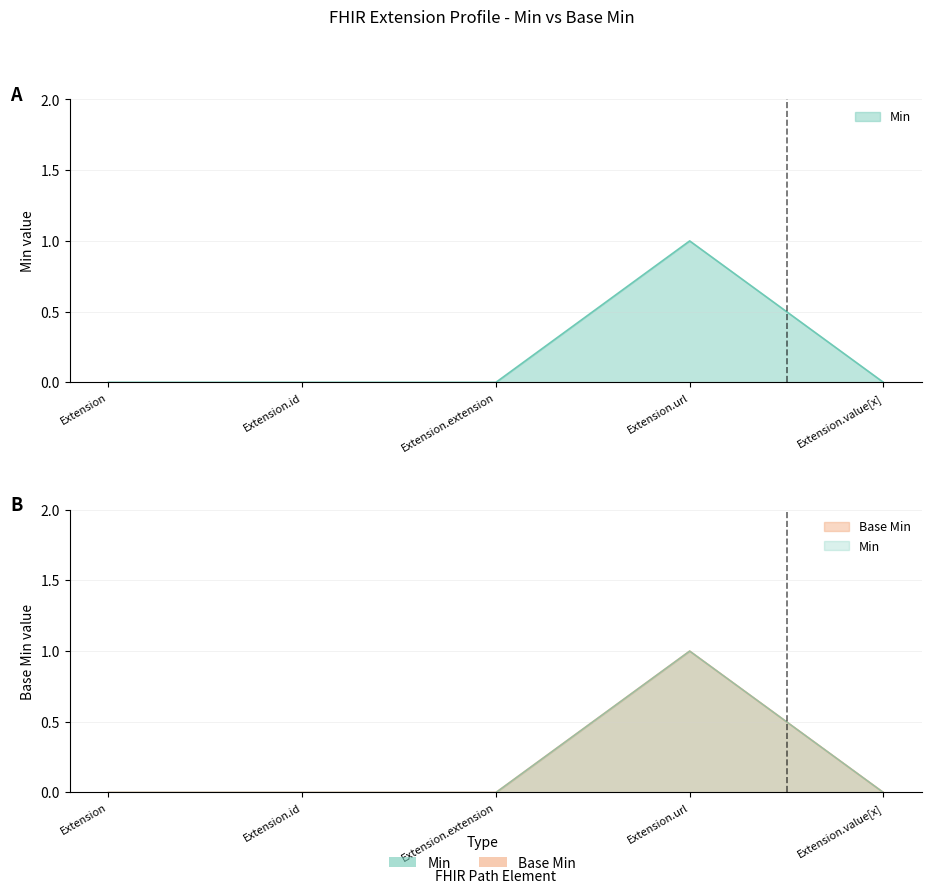

Rank the series at Extension.value[x] from lowest to highest value.

Min, Base Min